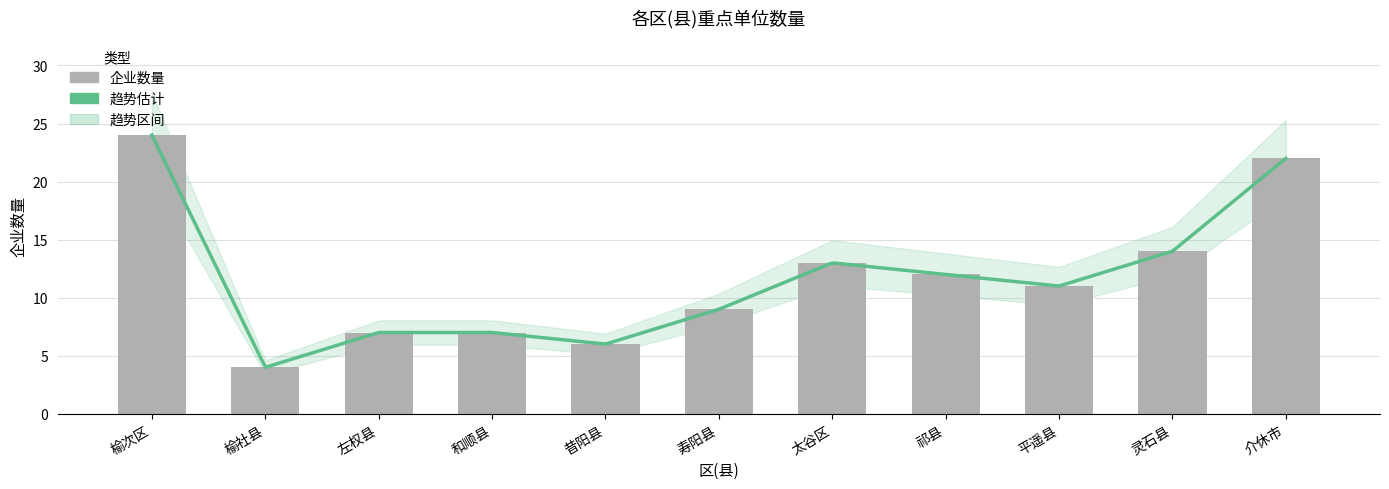

True or false: the data shows 9 at 和顺县.

False